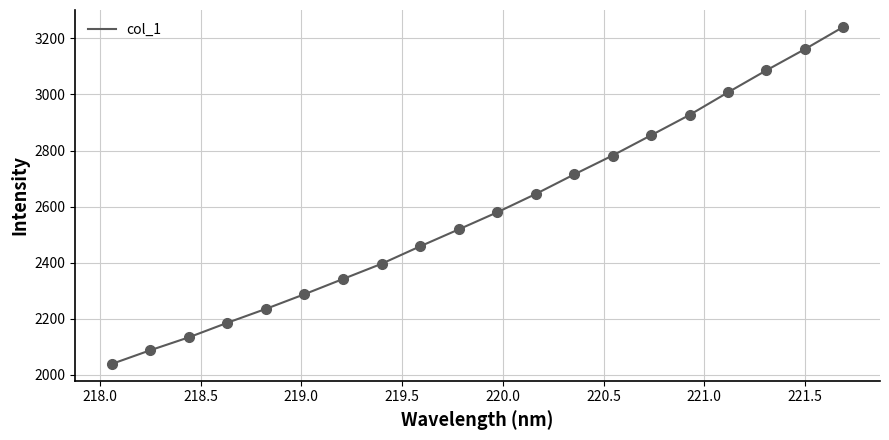

What is the difference between the maximum and minimum values?

1201.7